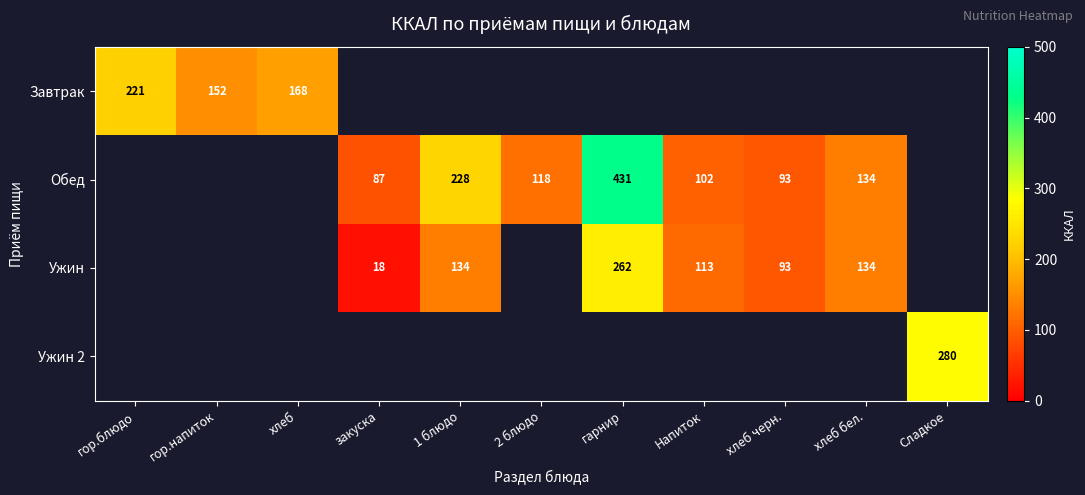

Is it true that Обед equals 49 at 2 блюдо?

False